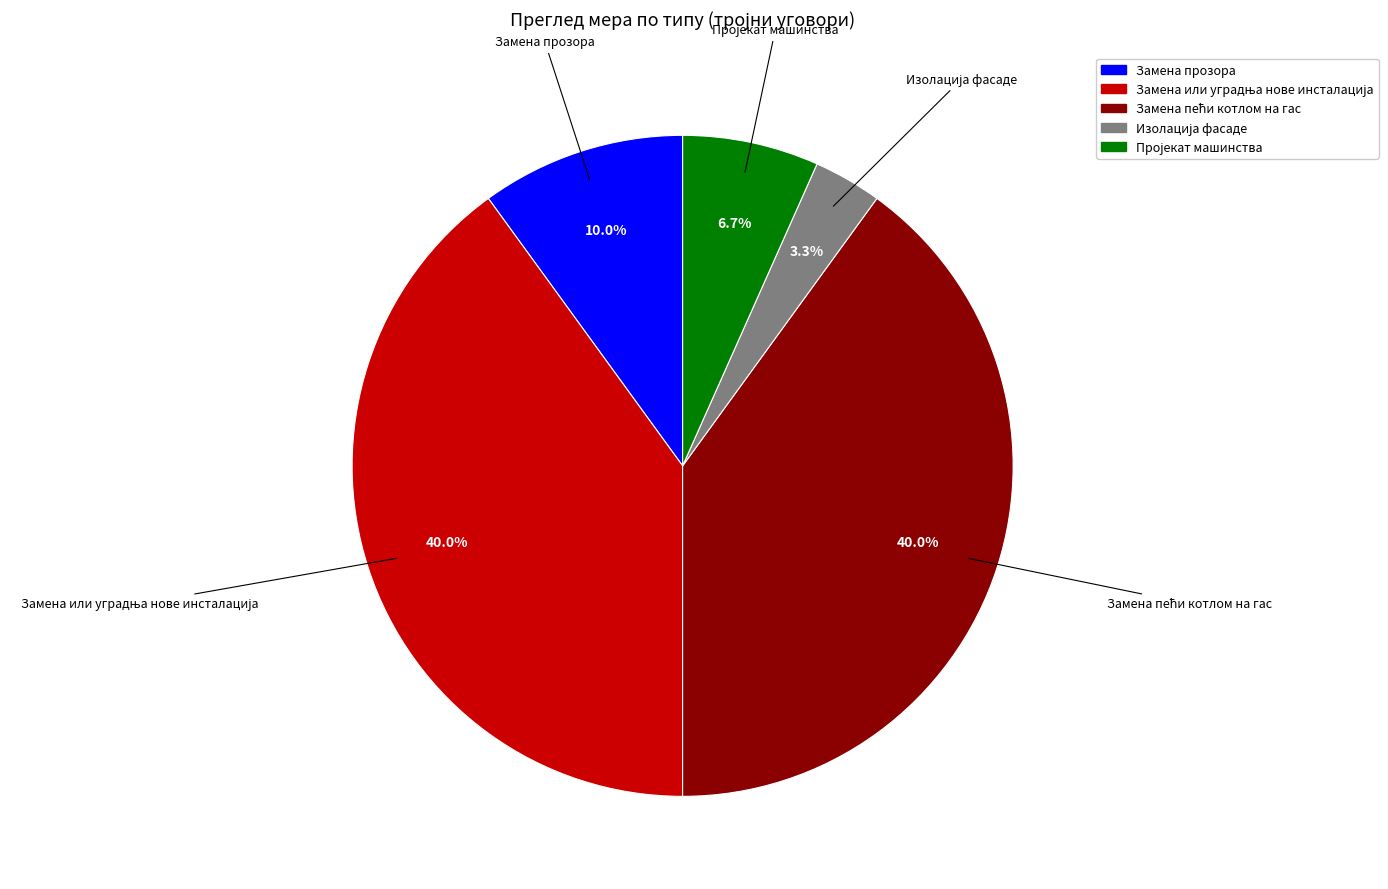

Is there a majority slice in this chart?

No